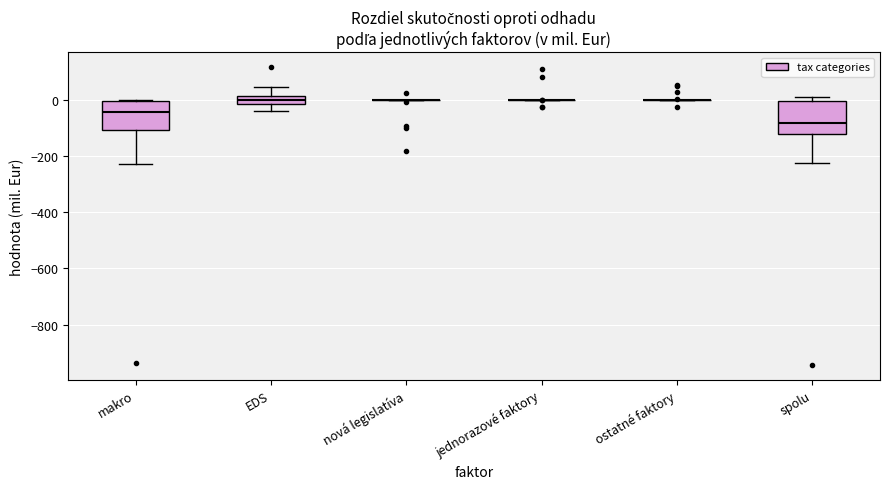

Where is the lower edge of the box for EDS on the y-axis? The values are not printed on the chart, so give them approximately, as read against the axis.

-20